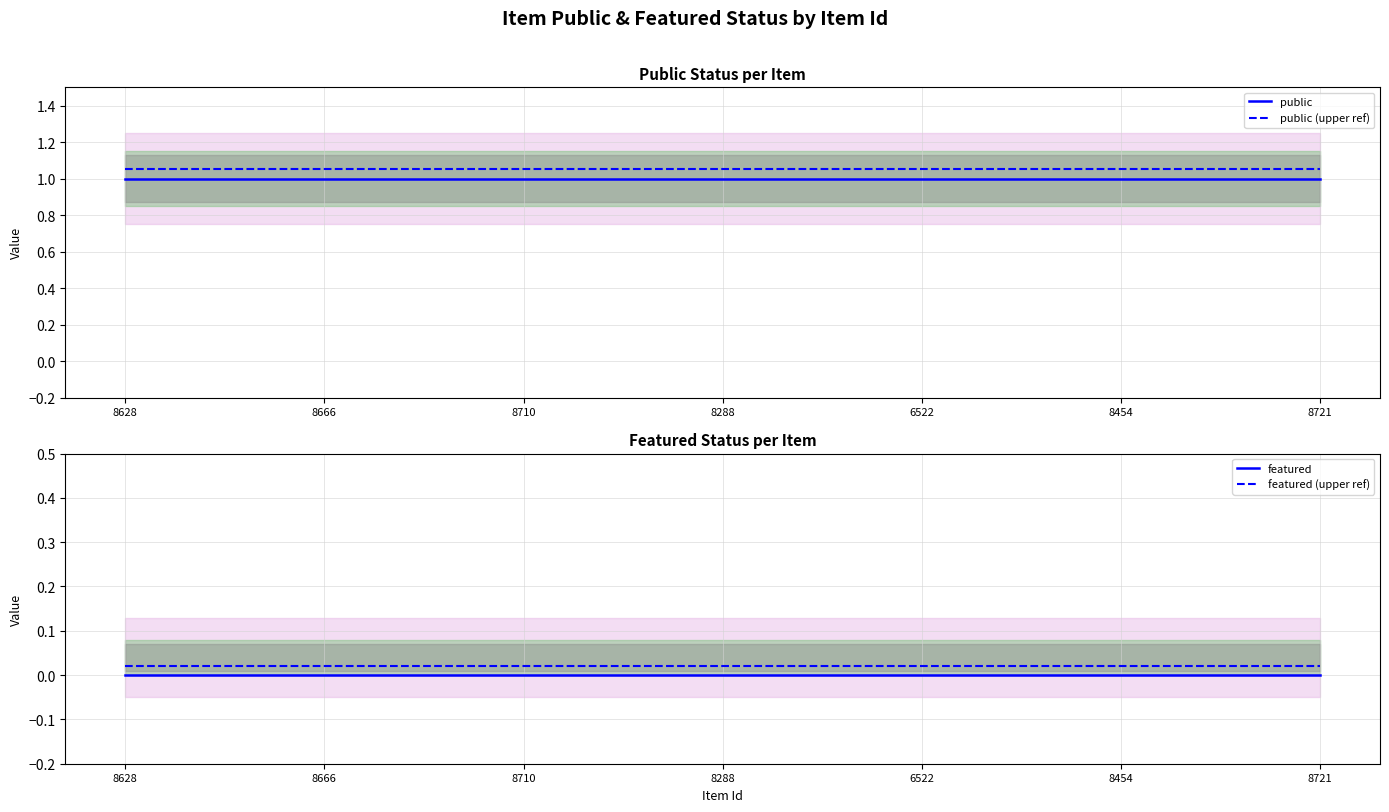

True or false: featured has more than 2 points higher than both neighbors.

False